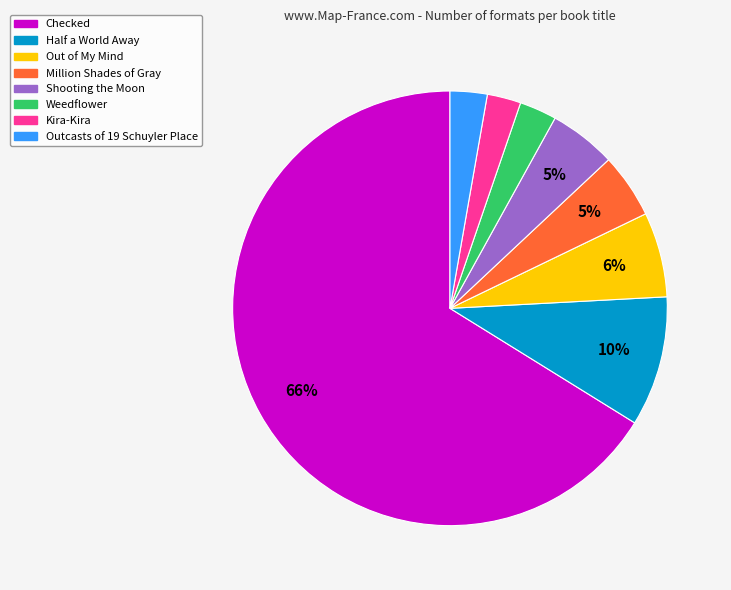

To the nearest percent, what is the average slice percentage?

12%